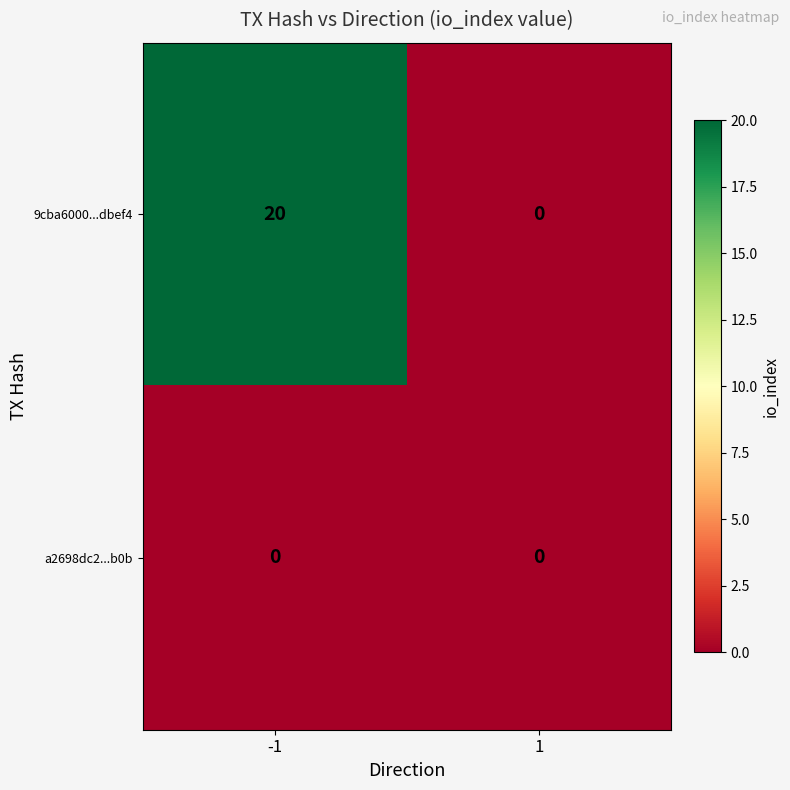

What is the maximum value shown in the chart?

20